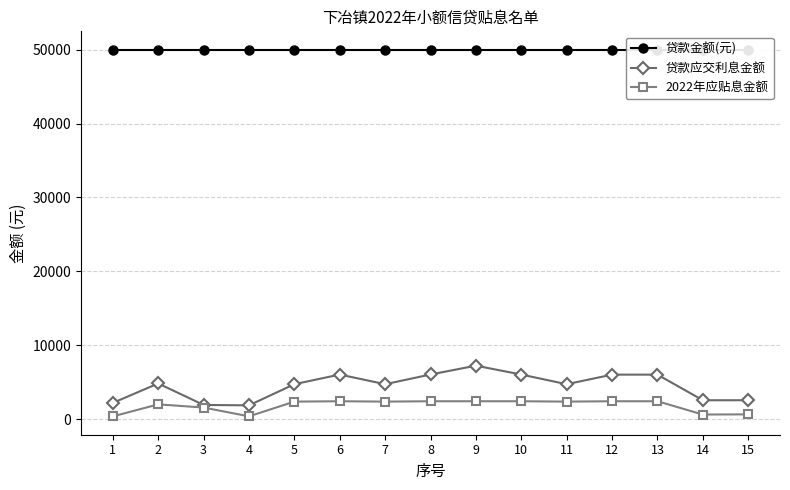

Does the chart display data point markers on the line(s)?

Yes